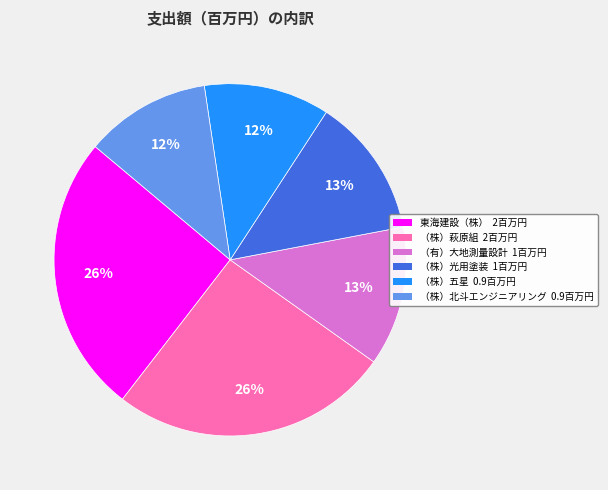

How many segments does this pie chart have?

6